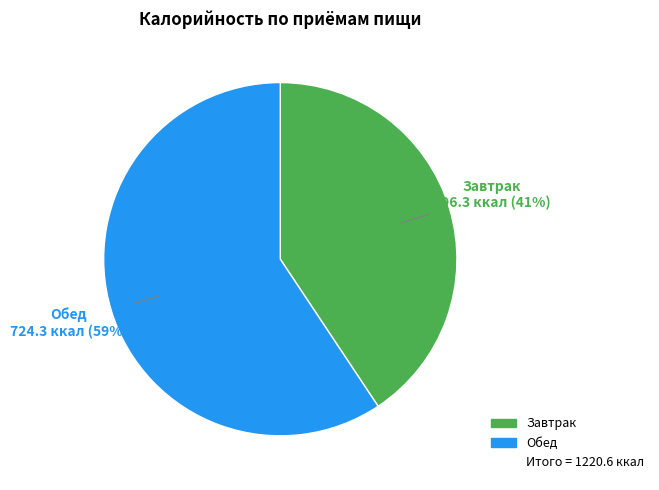

How many segments does this pie chart have?

2